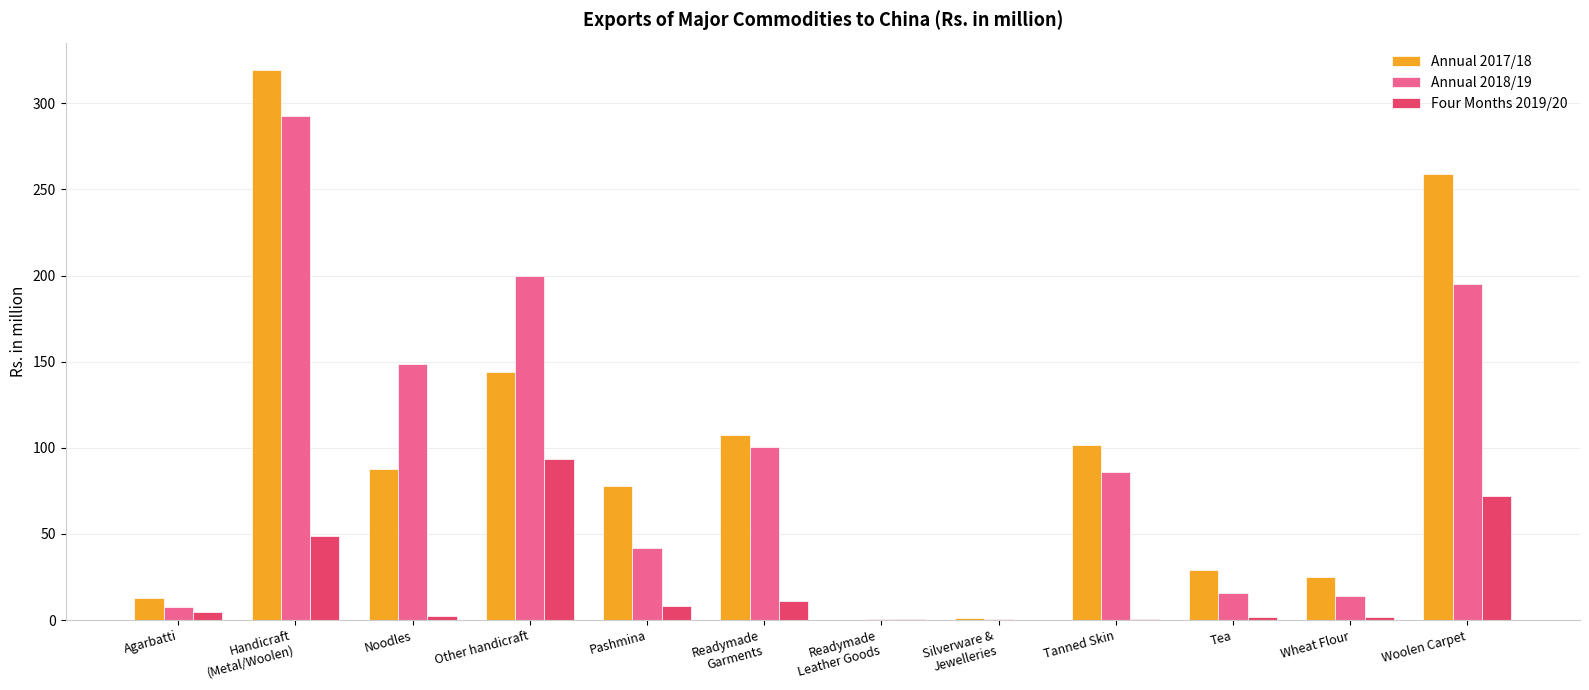

Which series has the largest total across all categories?

Annual 2017/18